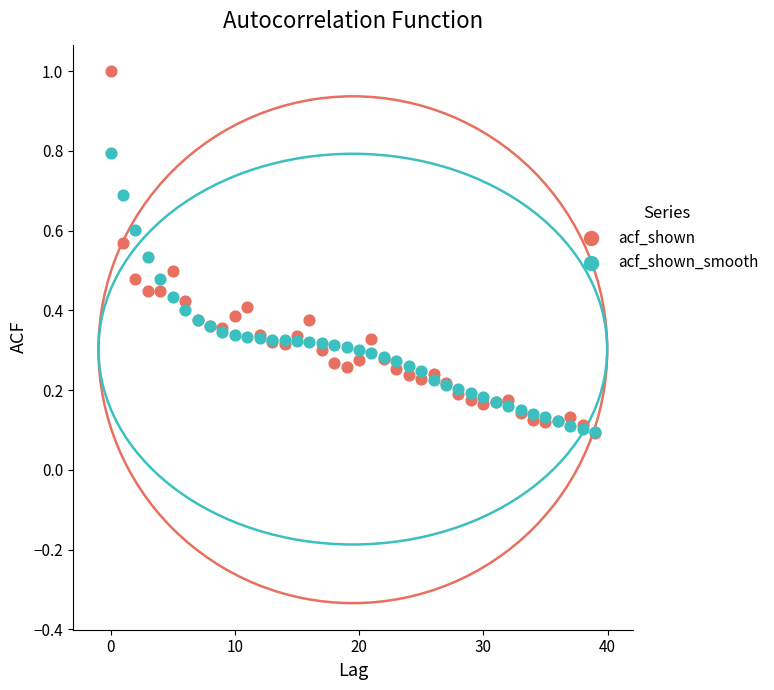

What are all the series names shown in the legend?

acf_shown, acf_shown_smooth